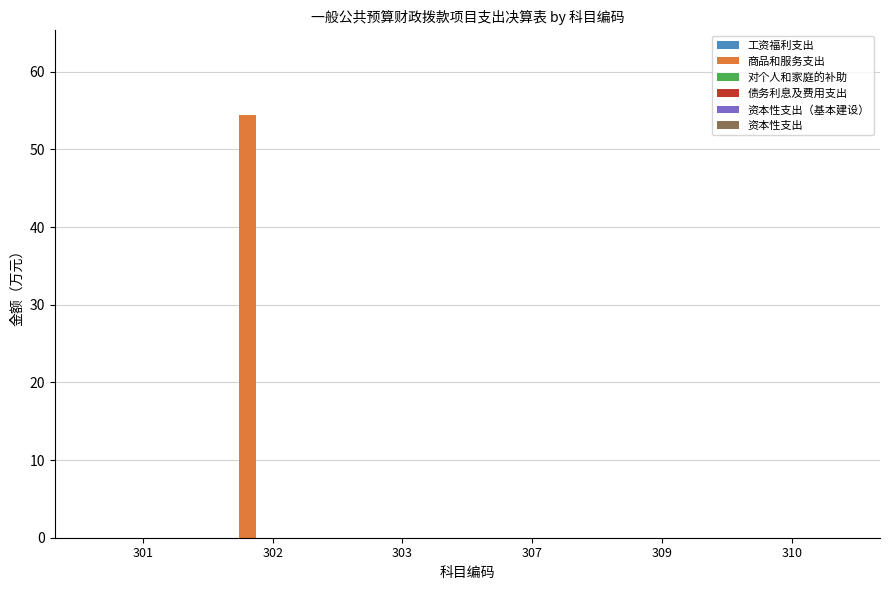

Are the bars horizontal?

No